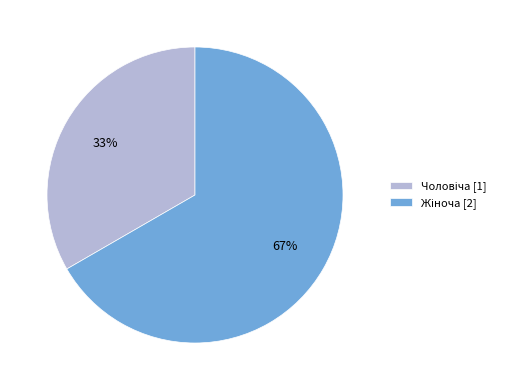

To the nearest percent, what is the average slice percentage?

50%